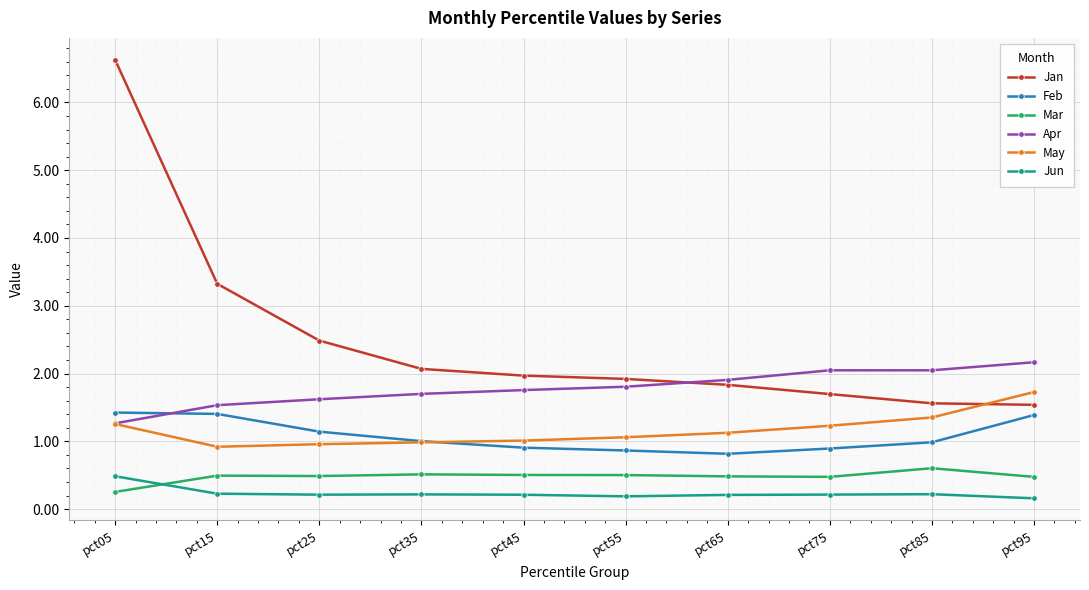

The Apr series shows 3.2 at pct95. True or false?

False